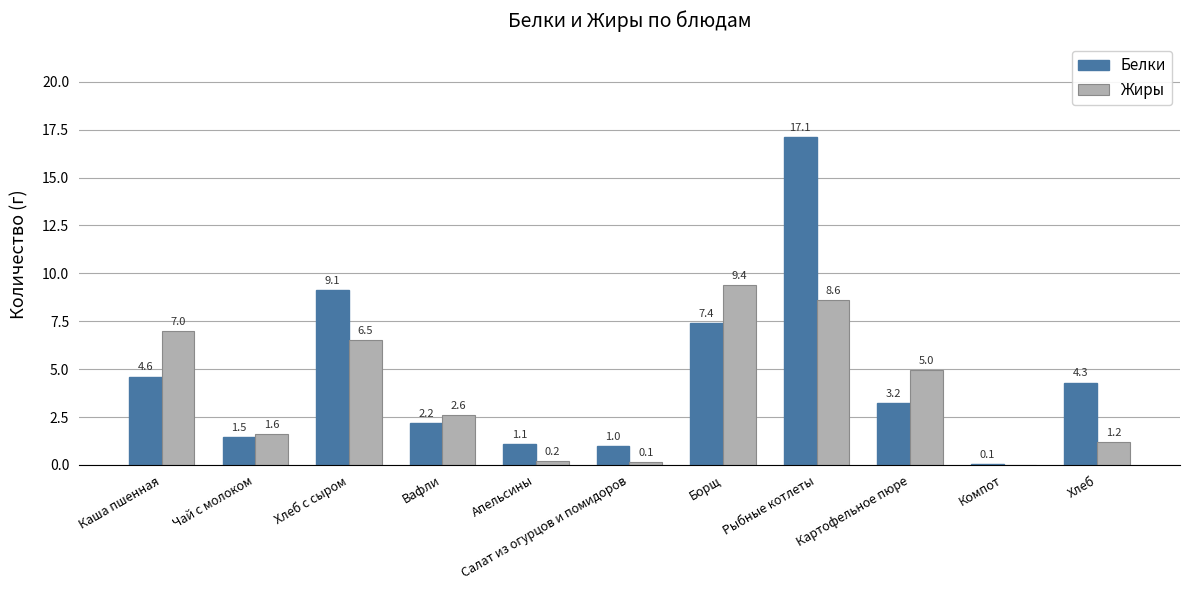

What is the sum of the Жиры values at Картофельное пюре and Хлеб с сыром?

11.5